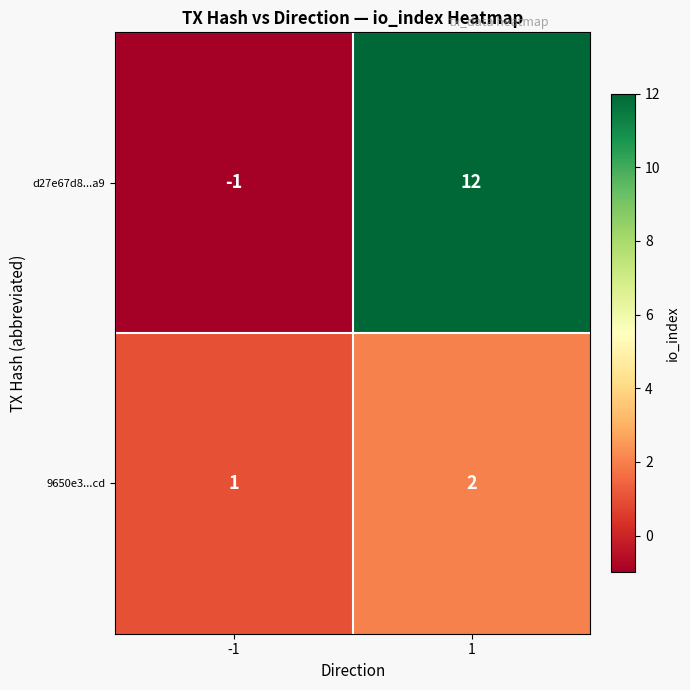

What value does the d27e67d8...a9 series have at 1?

12